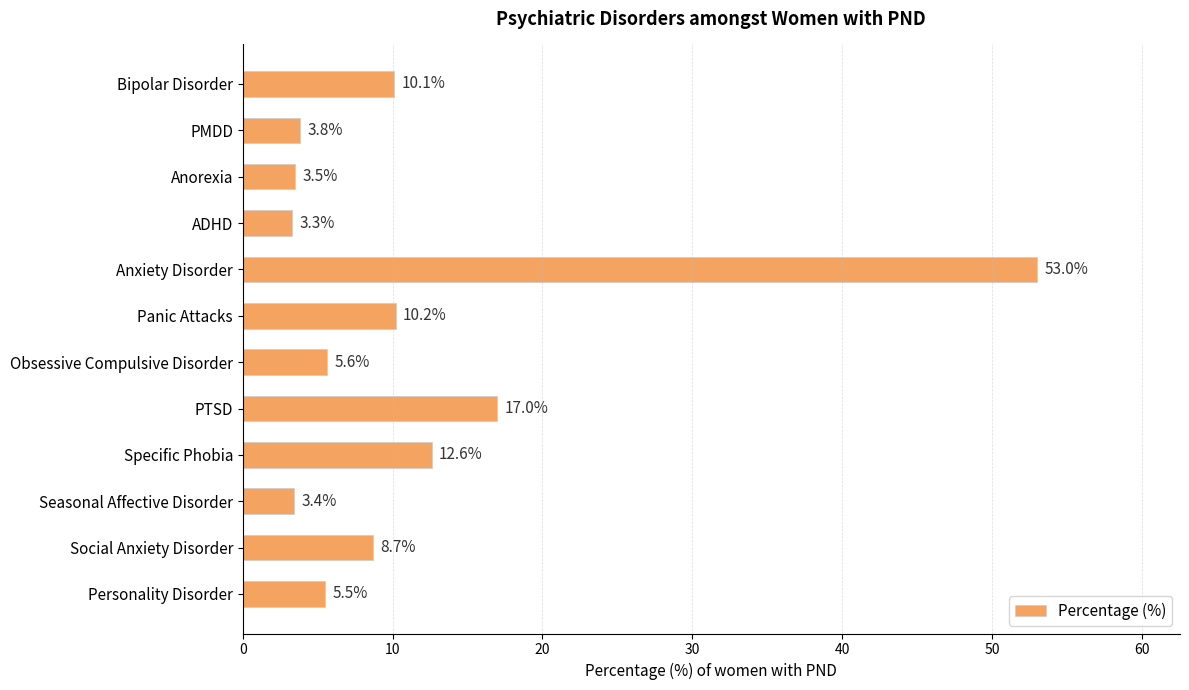

What is the sum of all values?

136.7